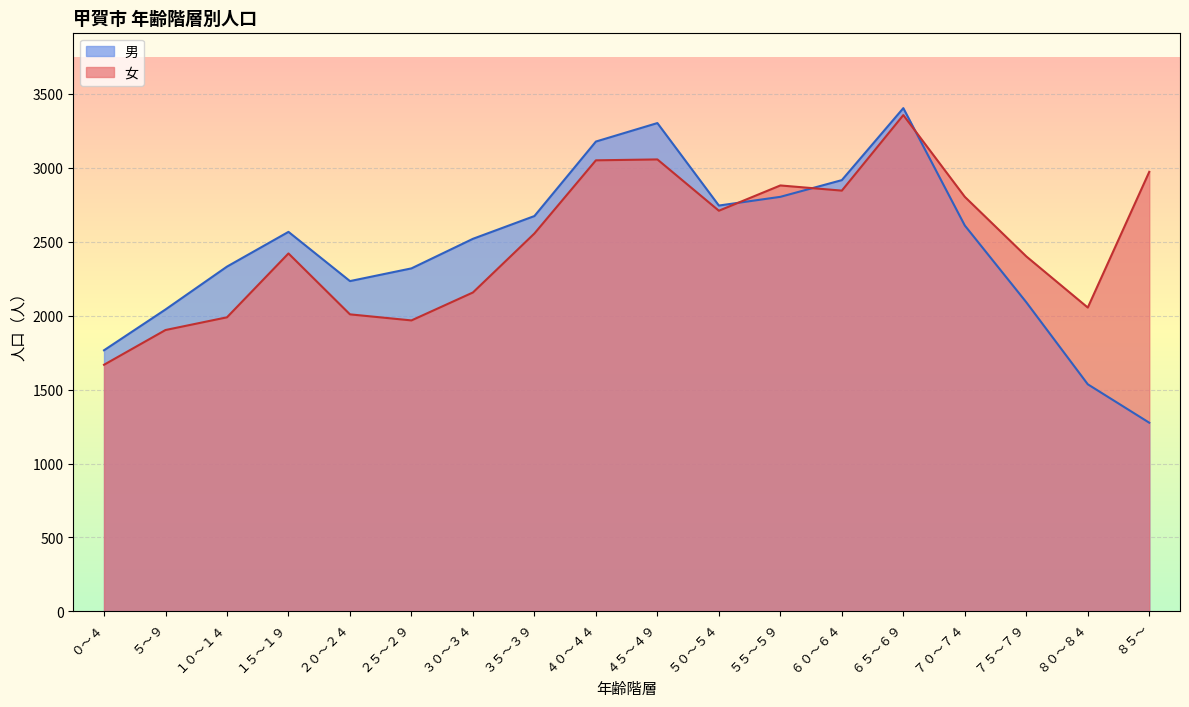

Reading left to right, transcribe all the data shown in this chart.

男: 1766	2042	2332	2567	2234	2320	2520	2674	3178	3303	2745	2804	2917	3404	2610	2091	1536	1276
女: 1668	1903	1989	2421	2009	1968	2157	2556	3051	3057	2710	2881	2846	3357	2804	2401	2055	2973